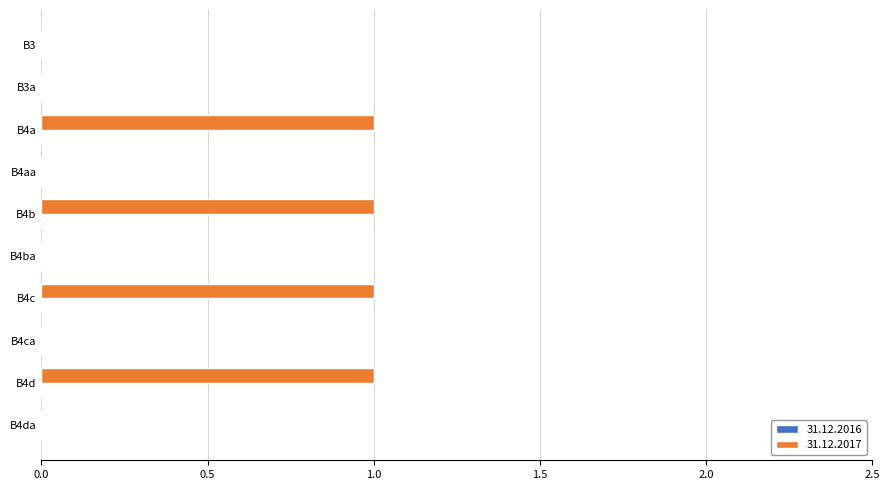

Does the chart contain stacked bars?

No